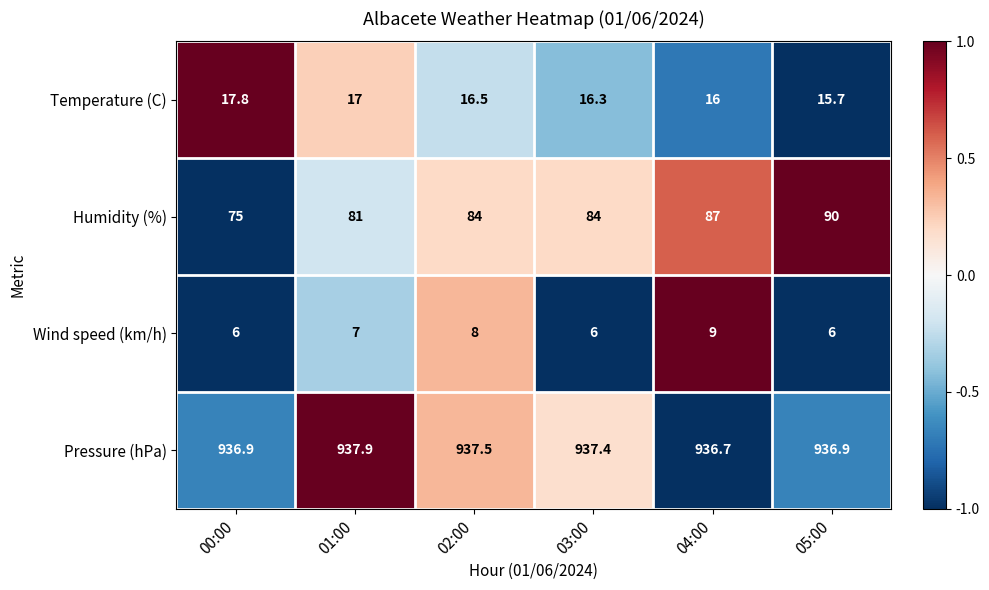

Which series has the largest range (max minus min)?

Humidity (%)